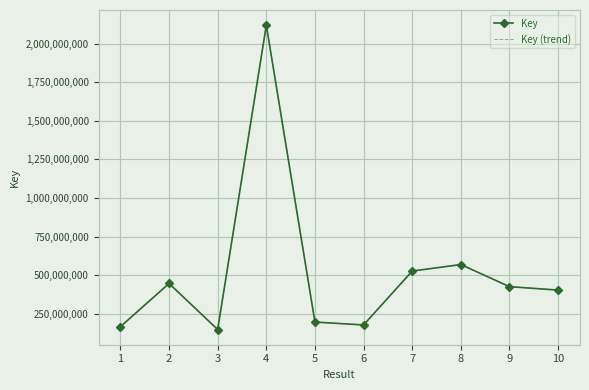

What is the maximum value for Key?

2119689197